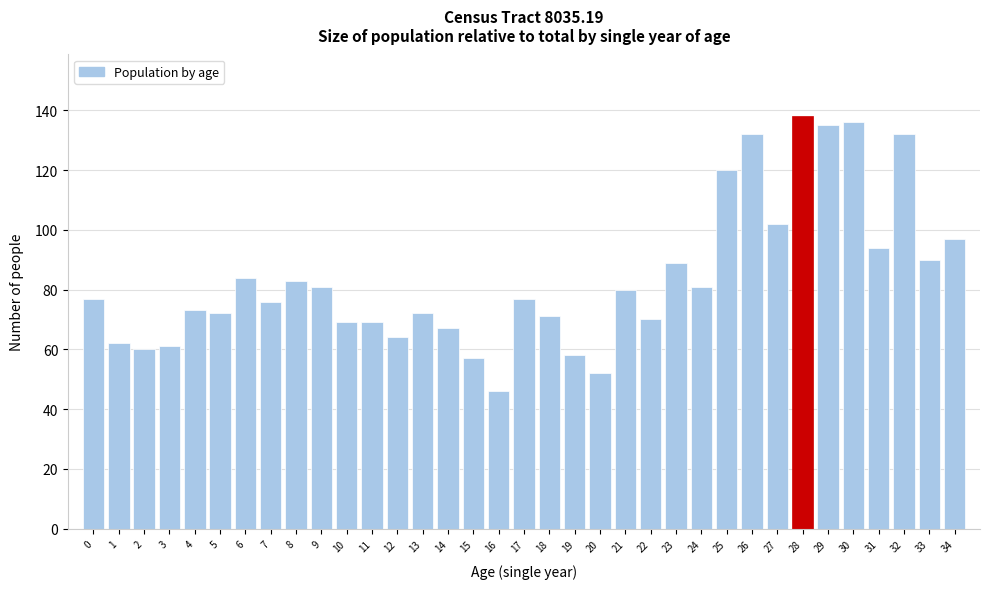

What is the difference between the second highest and minimum values?

90